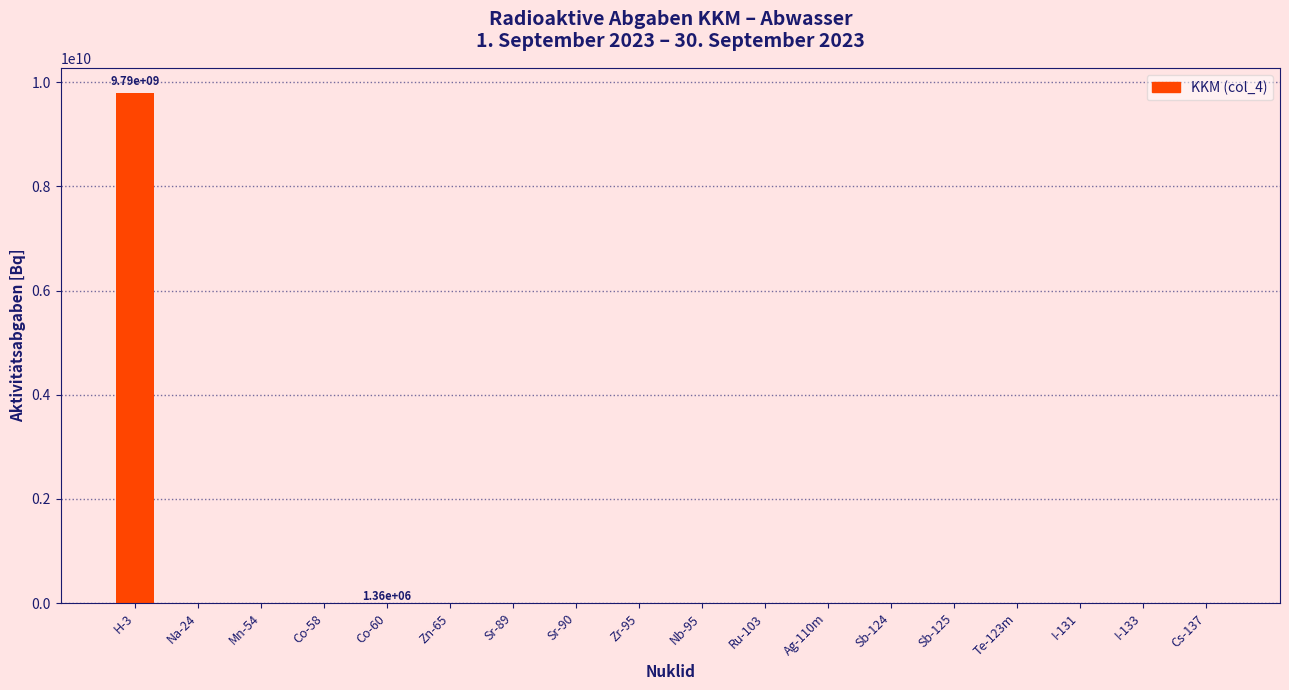

Is it true that the value at Sr-90 is 6829435245?

False